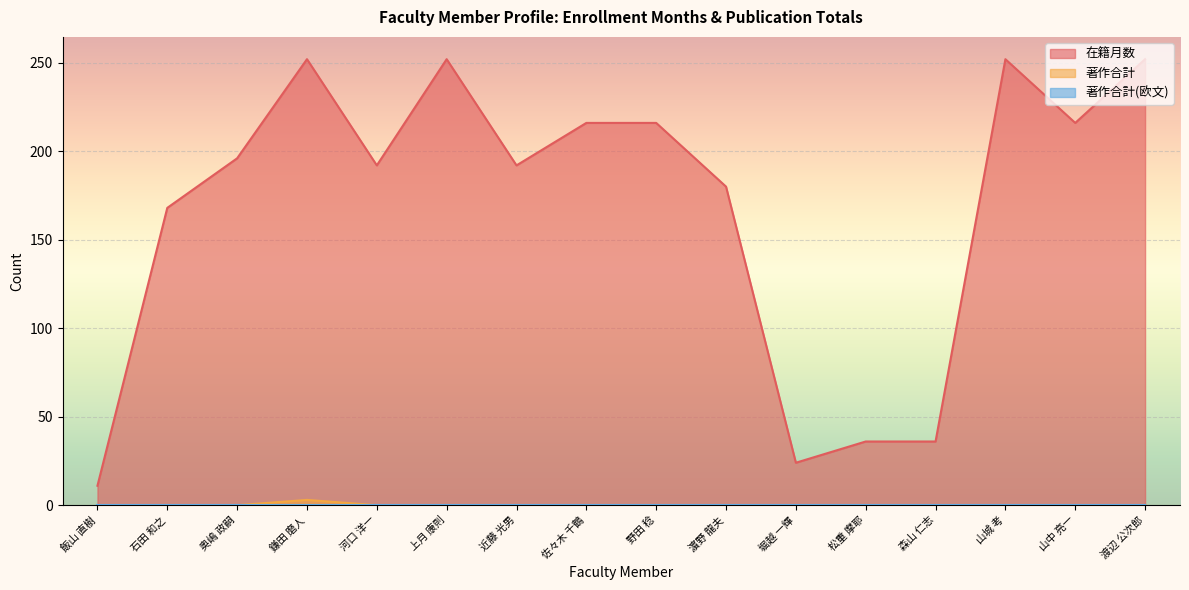

The 著作合計 series shows 1 at 濵野 龍夫. True or false?

False